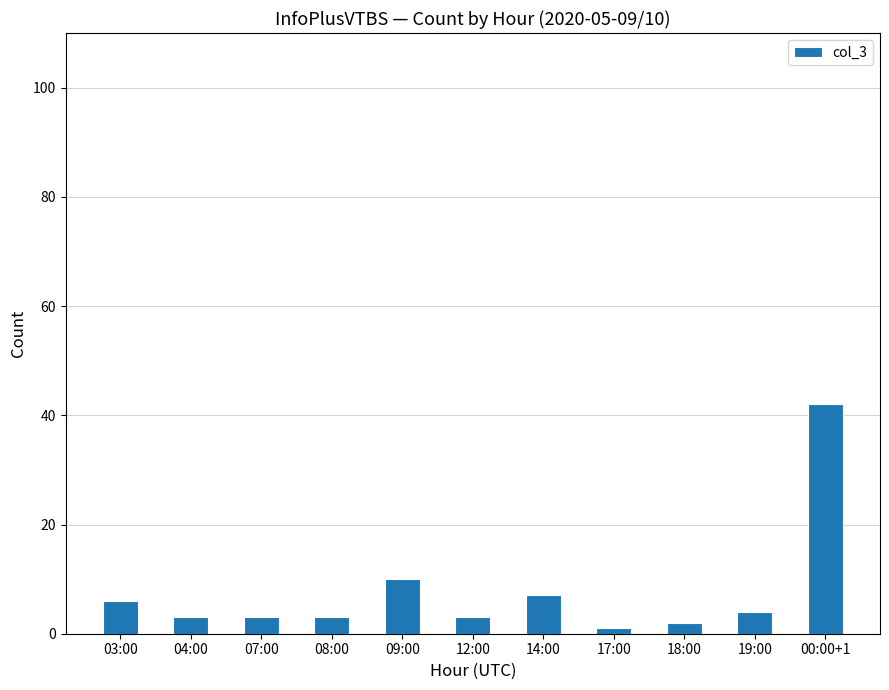

What is the change in value from 04:00 to 17:00?

-2